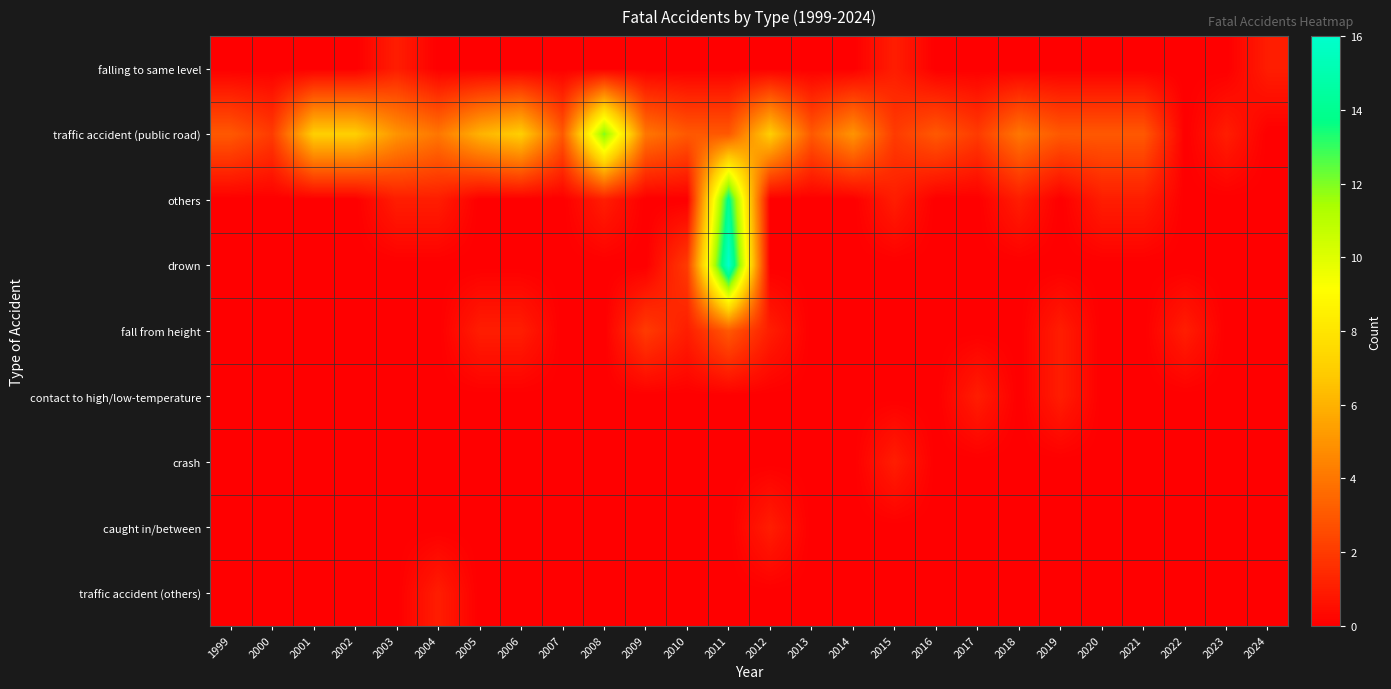

At how many categories does at least one series exceed 3?

12